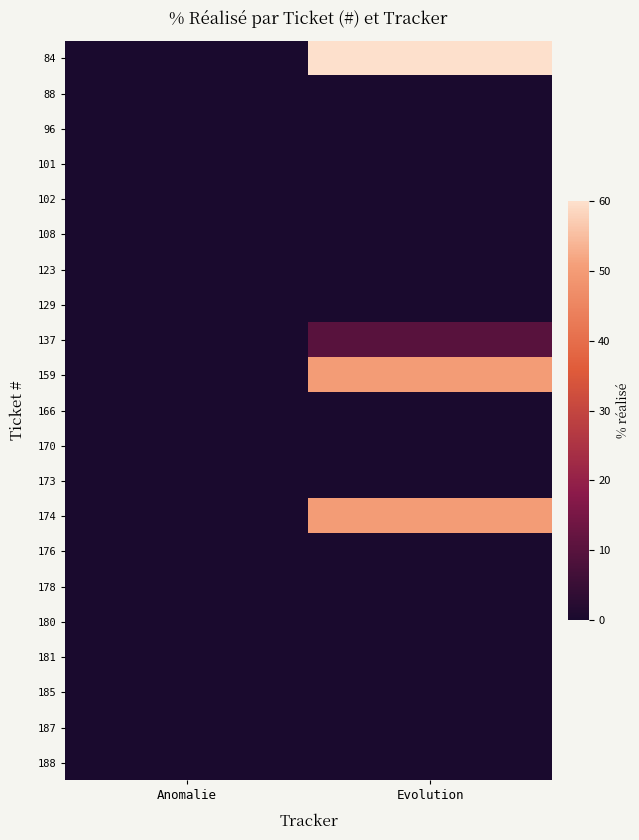

Reading right to left, transcribe all the data shown in this chart.

84: Evolution=60	Anomalie=0
88: Evolution=0	Anomalie=0
96: Evolution=0	Anomalie=0
101: Evolution=0	Anomalie=0
102: Evolution=0	Anomalie=0
108: Evolution=0	Anomalie=0
123: Evolution=0	Anomalie=0
129: Evolution=0	Anomalie=0
137: Evolution=10	Anomalie=0
159: Evolution=50	Anomalie=0
166: Evolution=0	Anomalie=0
170: Evolution=0	Anomalie=0
173: Evolution=0	Anomalie=0
174: Evolution=50	Anomalie=0
176: Evolution=0	Anomalie=0
178: Evolution=0	Anomalie=0
180: Evolution=0	Anomalie=0
181: Evolution=0	Anomalie=0
185: Evolution=0	Anomalie=0
187: Evolution=0	Anomalie=0
188: Evolution=0	Anomalie=0